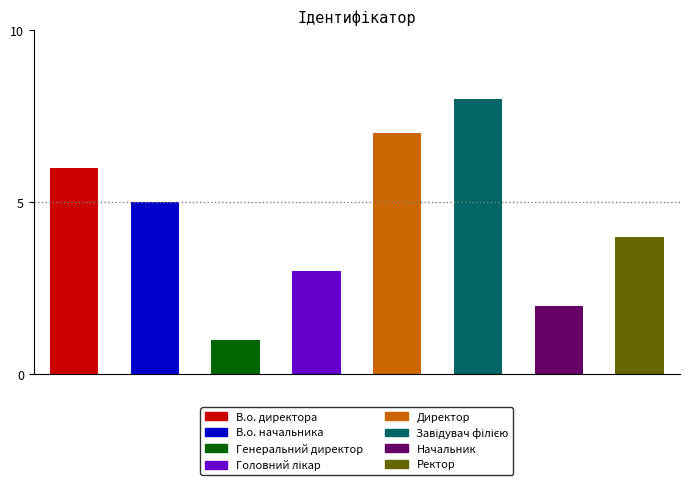

What is the approximate value at В.о. начальника?

5